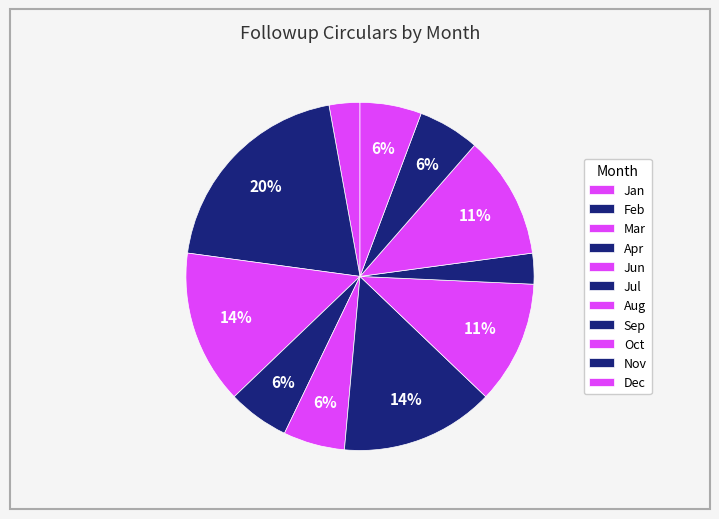

Count the number of slices in the pie.

11